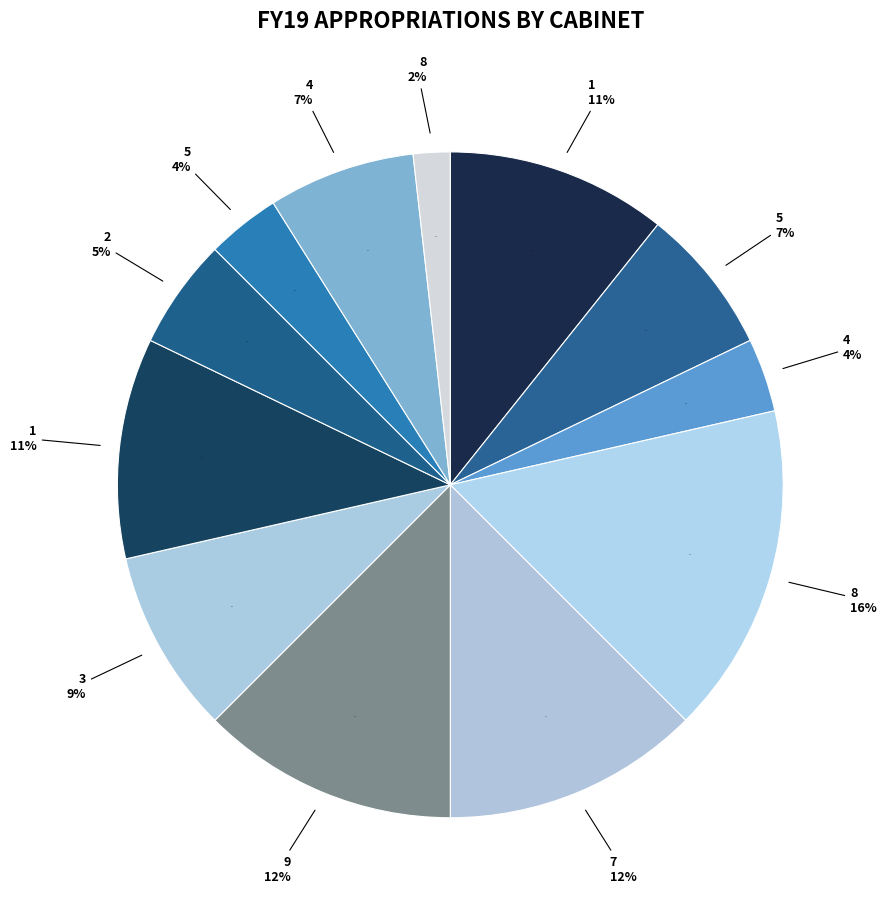

Does 4 account for over 50% of the chart?

No